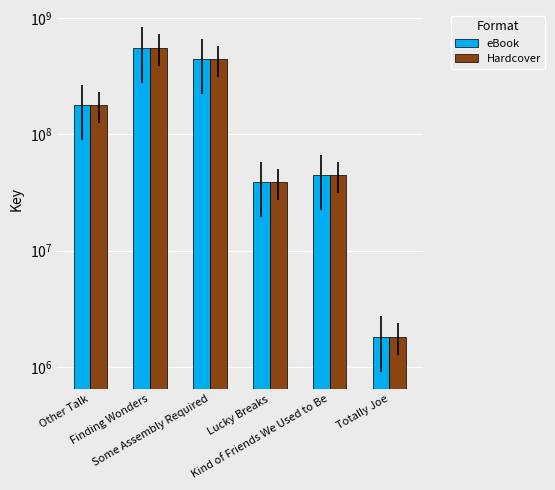

At which category is the sum across all series the highest?

Finding Wonders